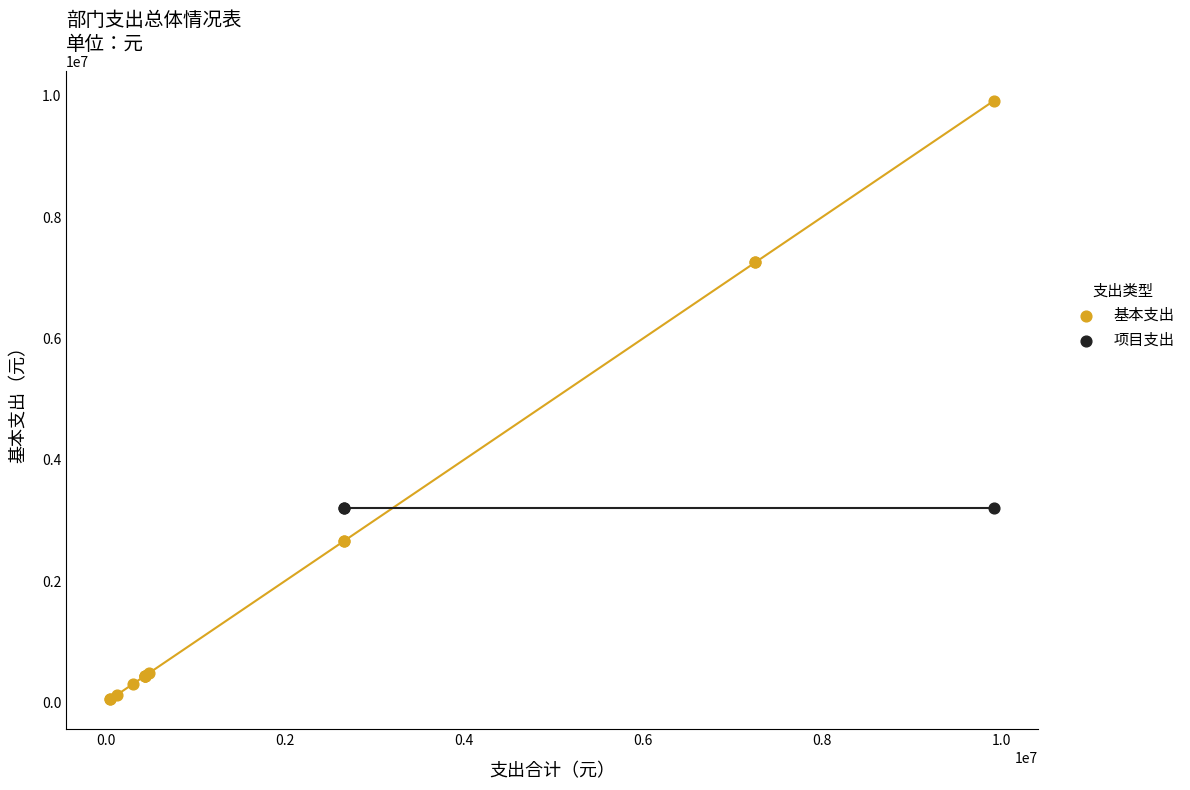

Which series reaches the minimum Y coordinate?

基本支出